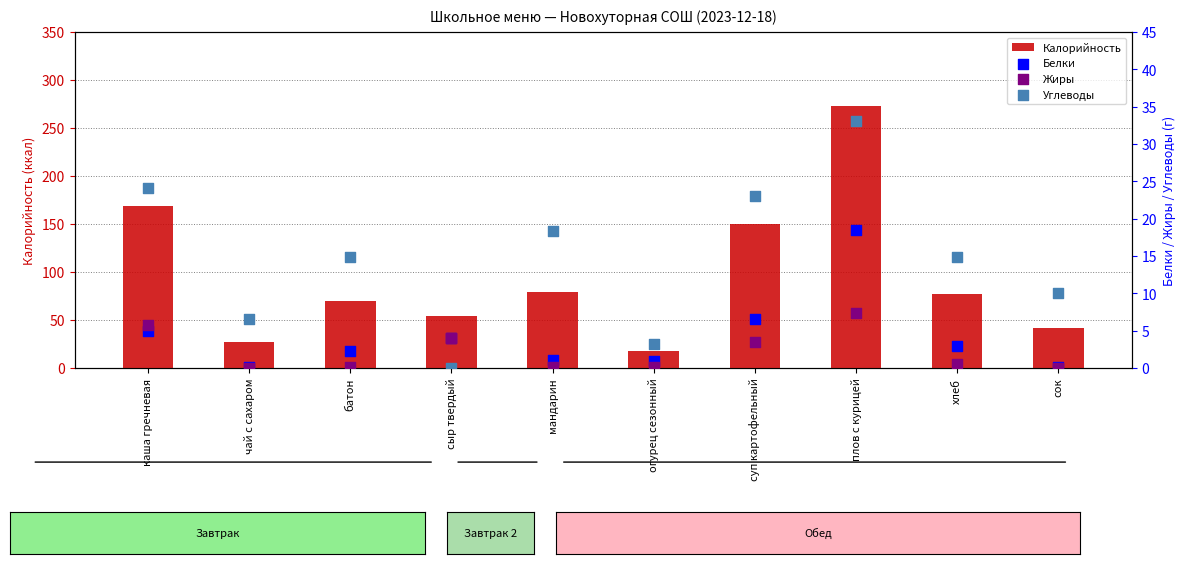

Which series reaches the minimum Y coordinate?

Жиры